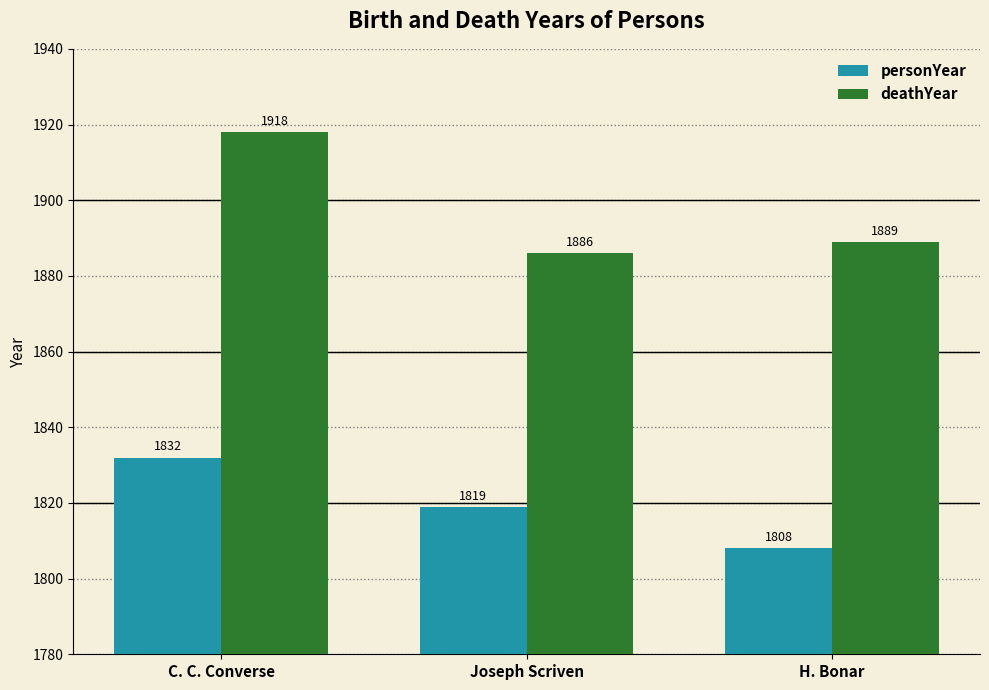

What is the total value across all series at C. C. Converse?

3750